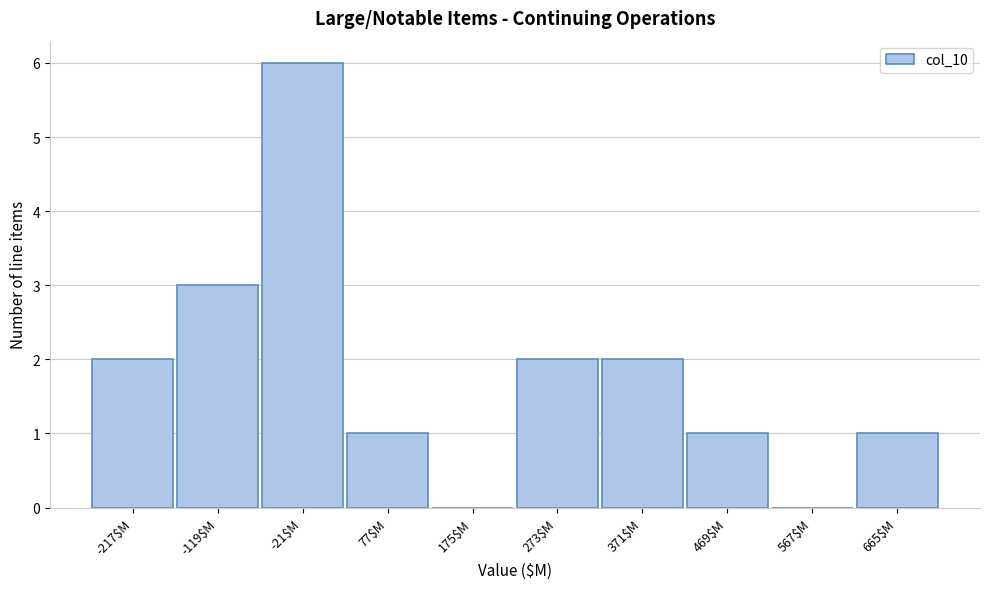

Is it true that the value at 567$M is -3?

False